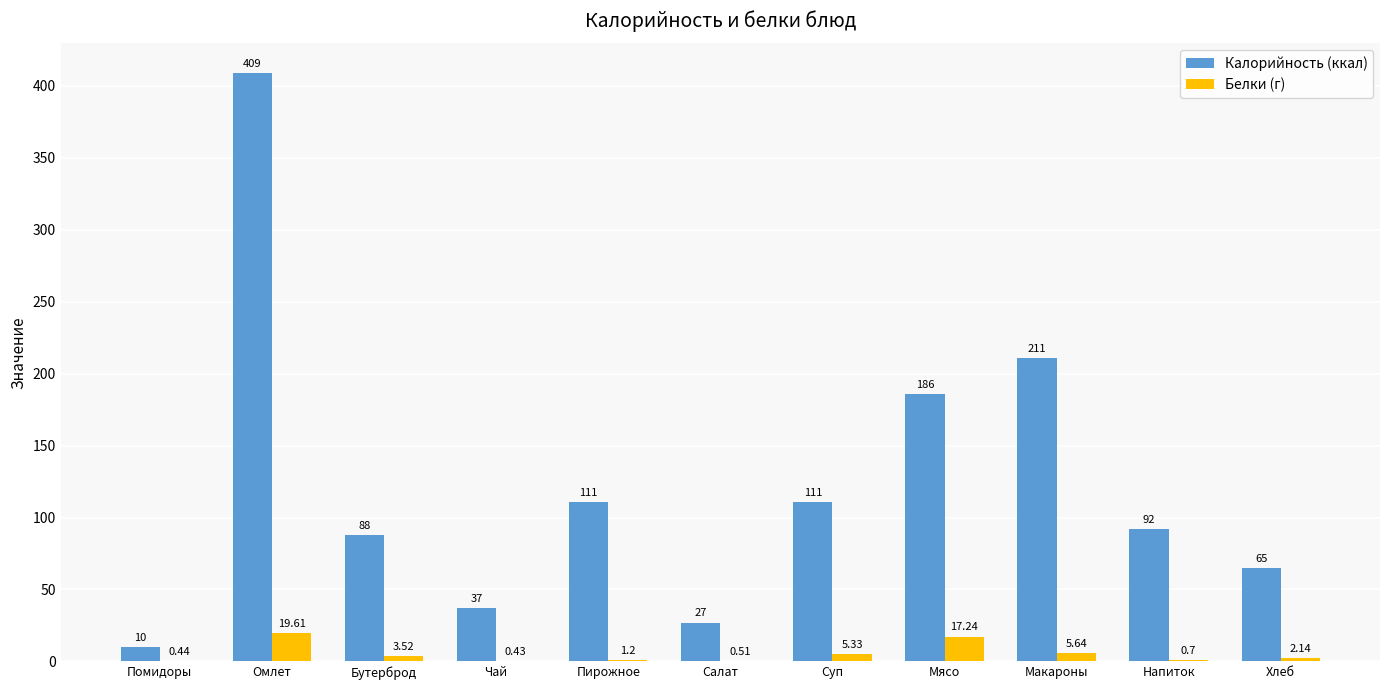

Does the chart contain stacked bars?

No